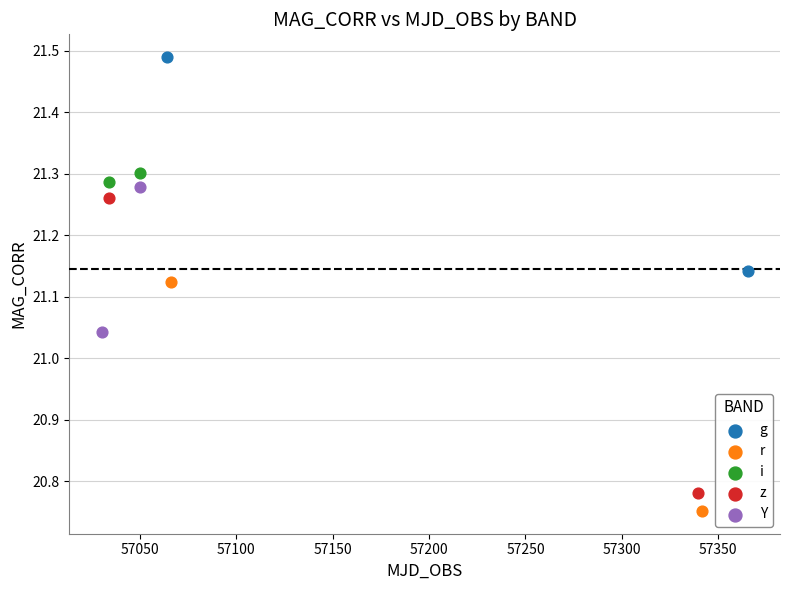

Which series contains the lowest Y value?

r